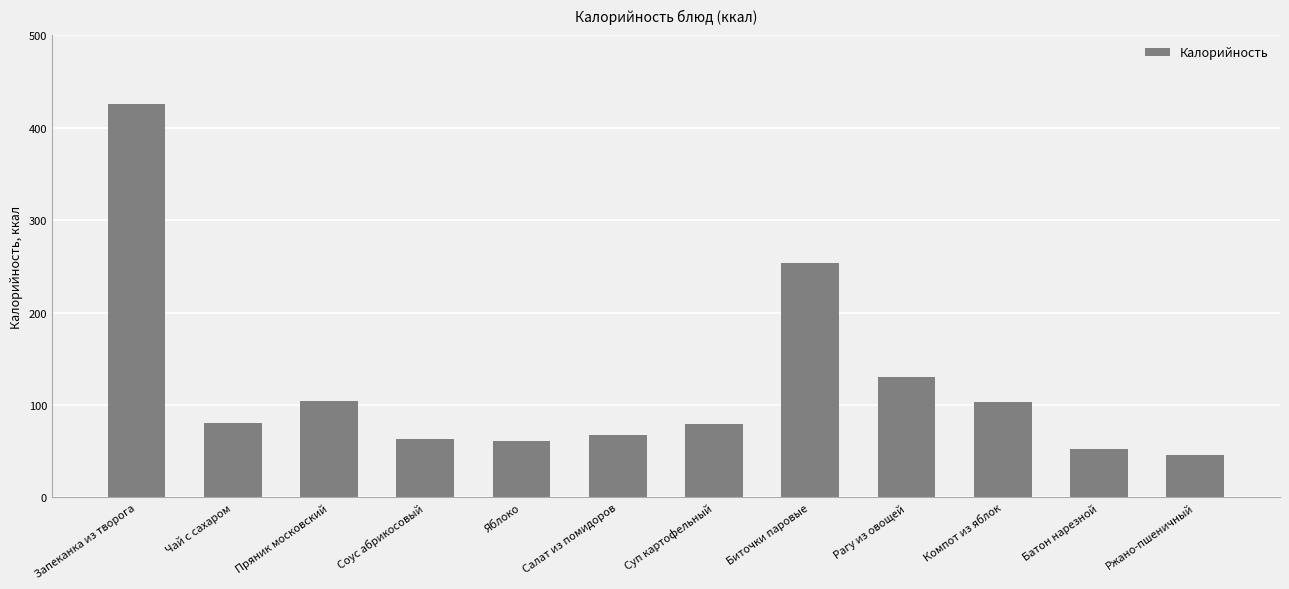

Which has a higher value, Чай с сахаром or Пряник московский?

Пряник московский